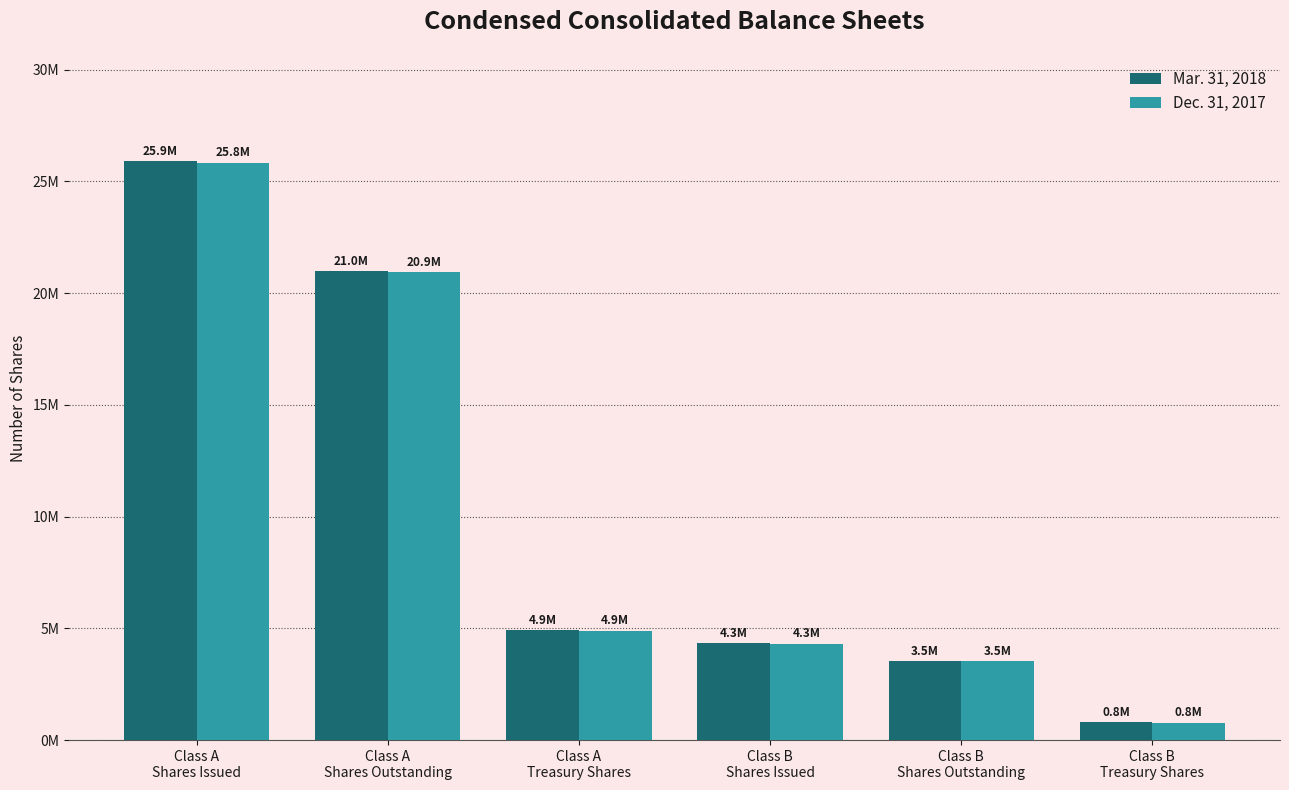

What is the spread (max minus min) of values at Class A
Shares Issued?

81562